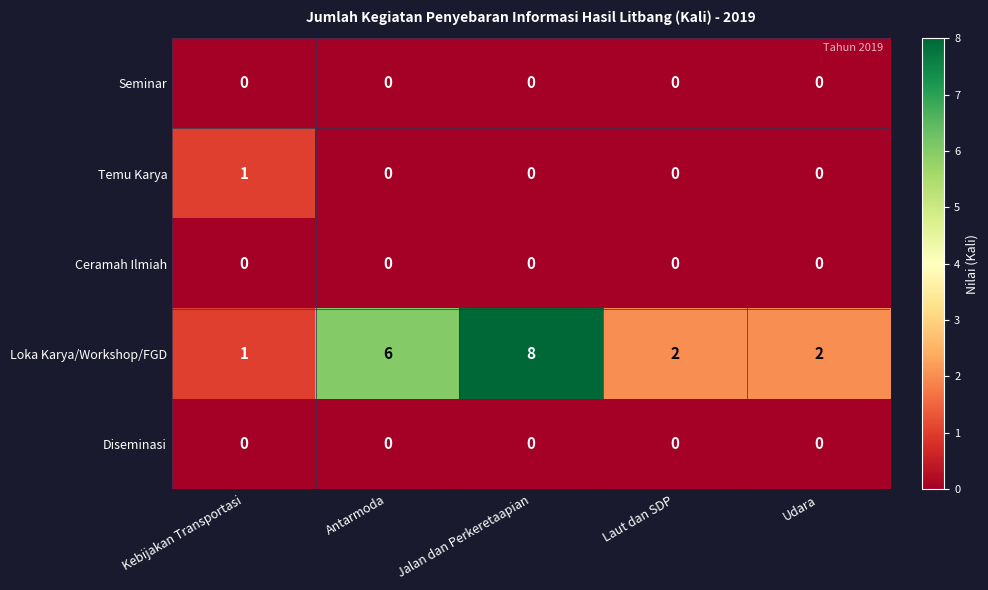

The Loka Karya/Workshop/FGD series shows 3 at Laut dan SDP. True or false?

False